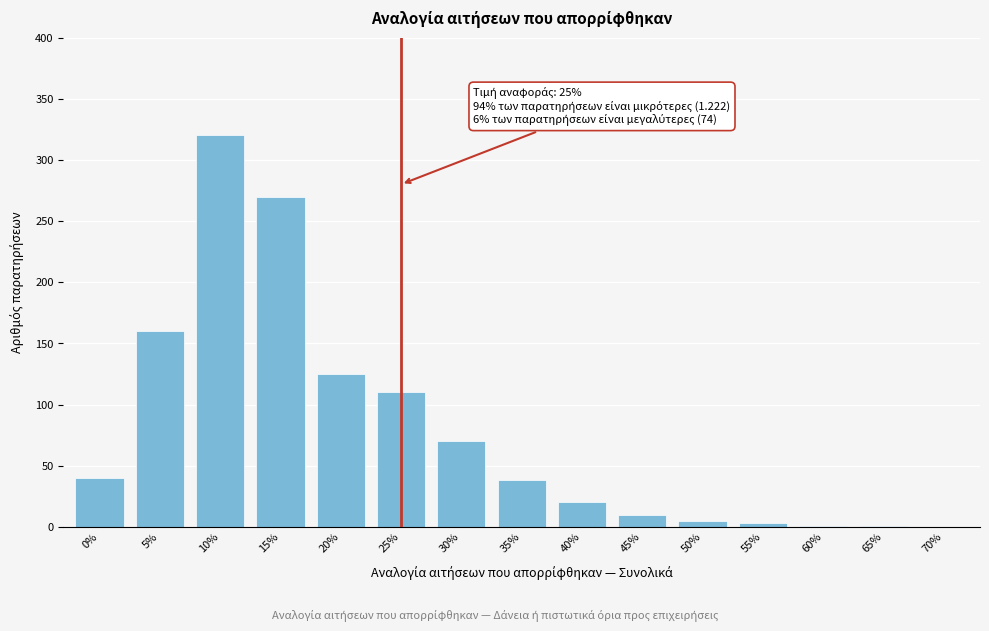

At which category does the chart reach its peak across all series?

10%